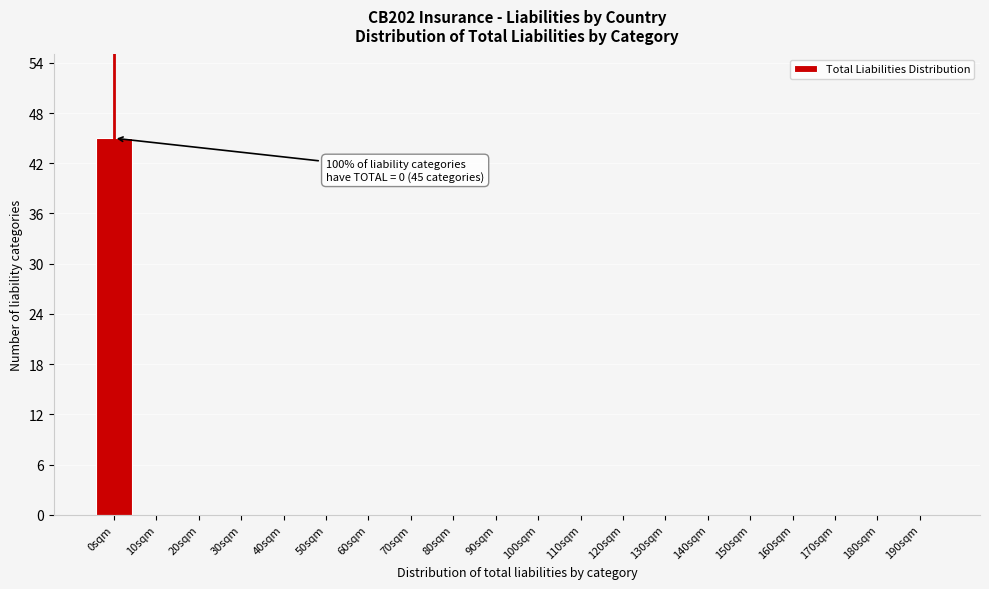

Reading left to right, extract all data points from this chart.

0sqm=45	10sqm=0	20sqm=0	30sqm=0	40sqm=0	50sqm=0	60sqm=0	70sqm=0	80sqm=0	90sqm=0	100sqm=0	110sqm=0	120sqm=0	130sqm=0	140sqm=0	150sqm=0	160sqm=0	170sqm=0	180sqm=0	190sqm=0